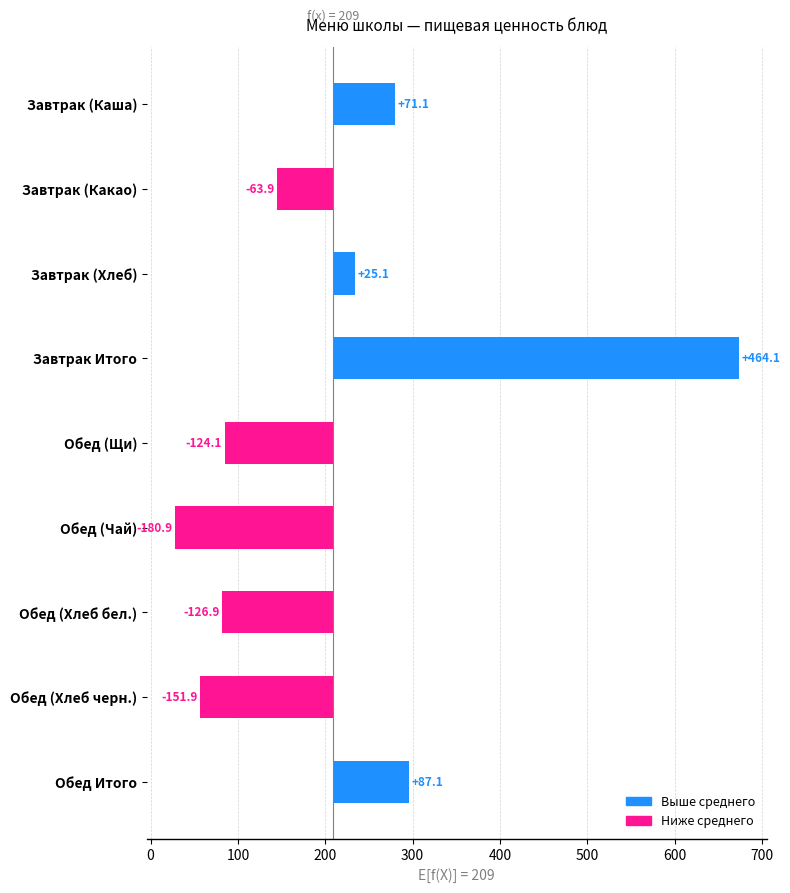

How many values are below -63?

5